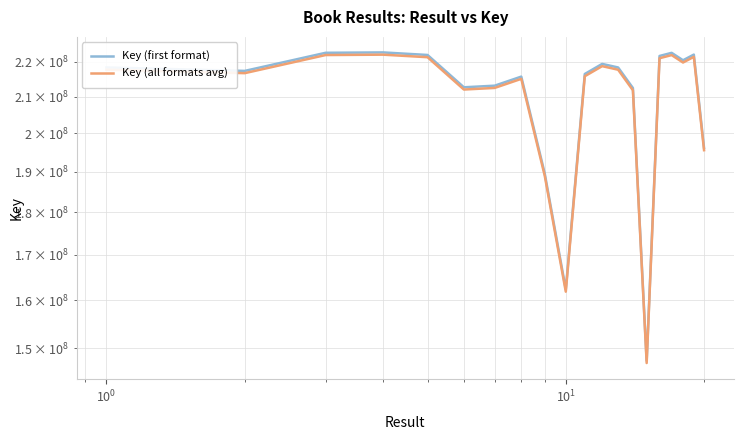

Which series has the largest total across all categories?

Key (first format)